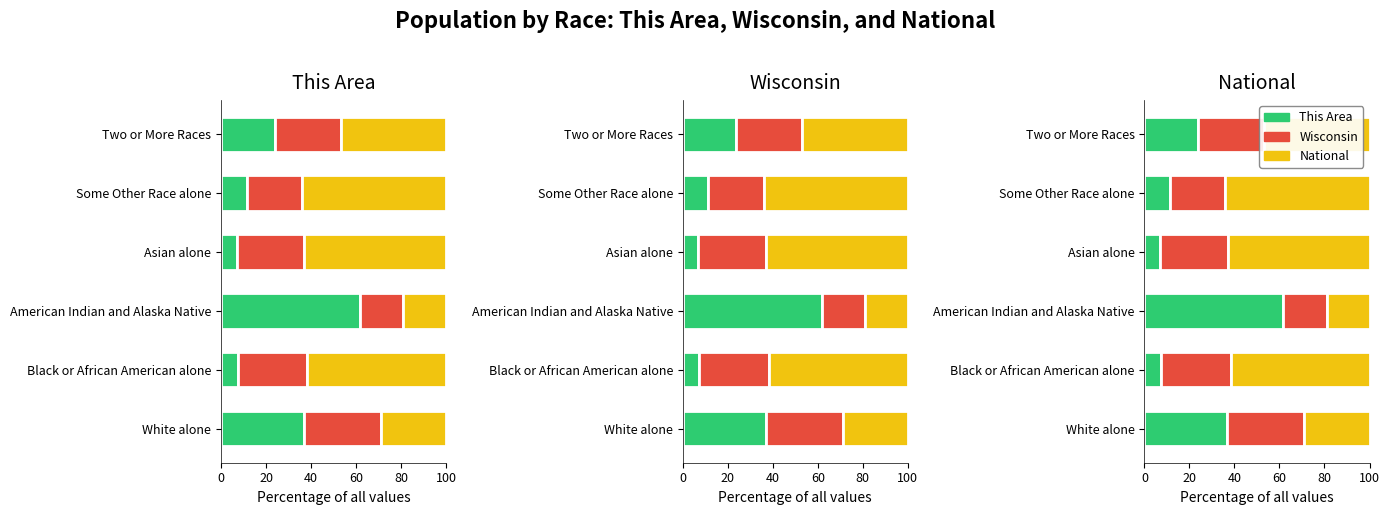

What is the difference between the Wisconsin values at Some Other Race alone and Two or More Races?

4.7